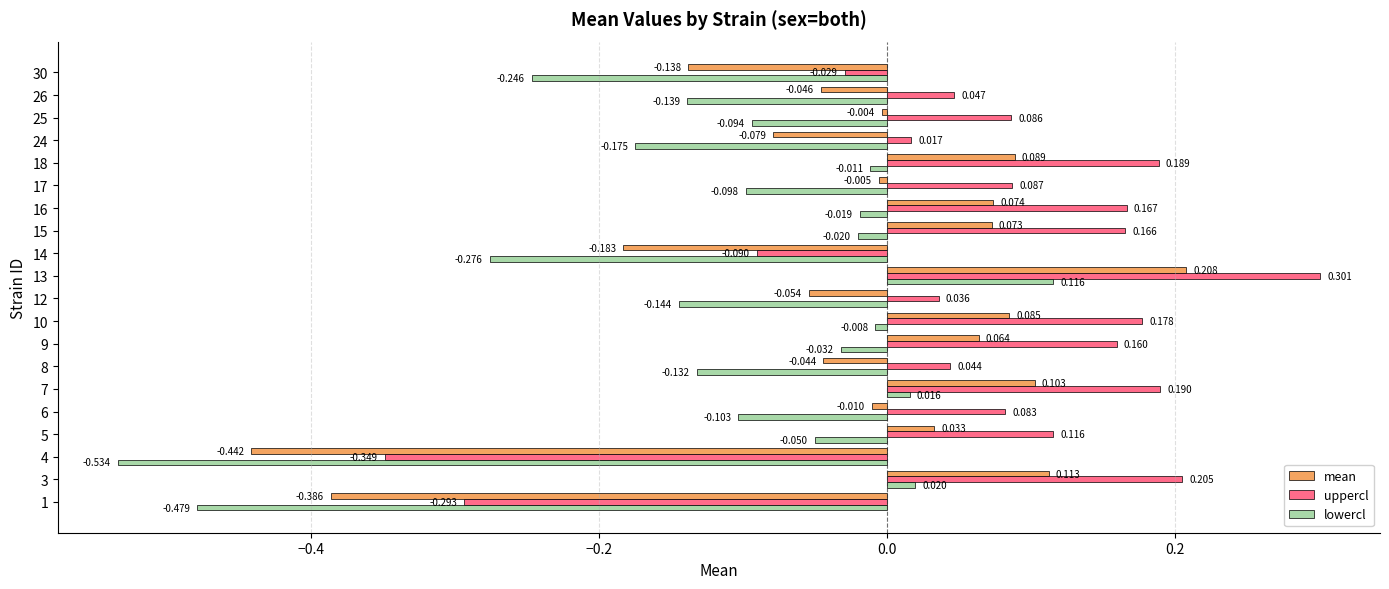

What is the difference between the maximum and minimum values in the mean series?

0.6